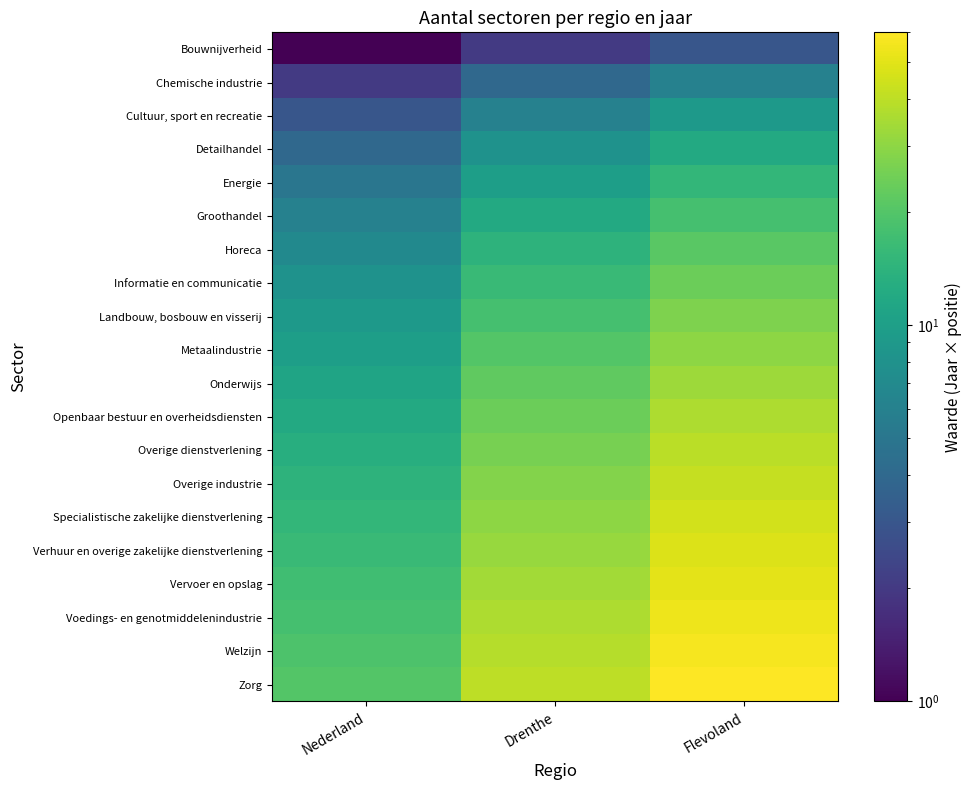

Rank the series by their maximum value, from lowest to highest.

Bouwnijverheid, Chemische industrie, Cultuur, sport en recreatie, Detailhandel, Energie, Groothandel, Horeca, Informatie en communicatie, Landbouw, bosbouw en visserij, Metaalindustrie, Onderwijs, Openbaar bestuur en overheidsdiensten, Overige dienstverlening, Overige industrie, Specialistische zakelijke dienstverlening, Verhuur en overige zakelijke dienstverlening, Vervoer en opslag, Voedings- en genotmiddelenindustrie, Welzijn, Zorg